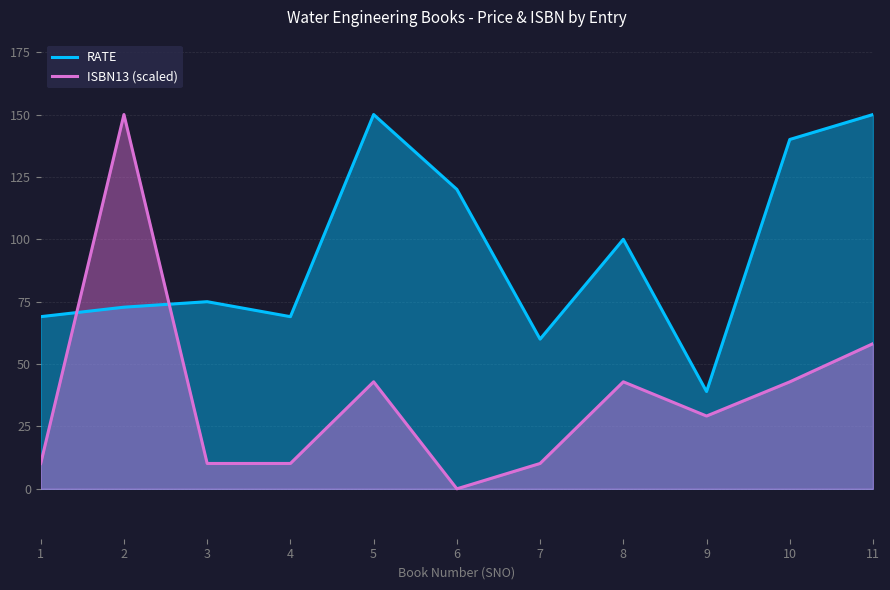

How many data points in RATE are above 74?

6